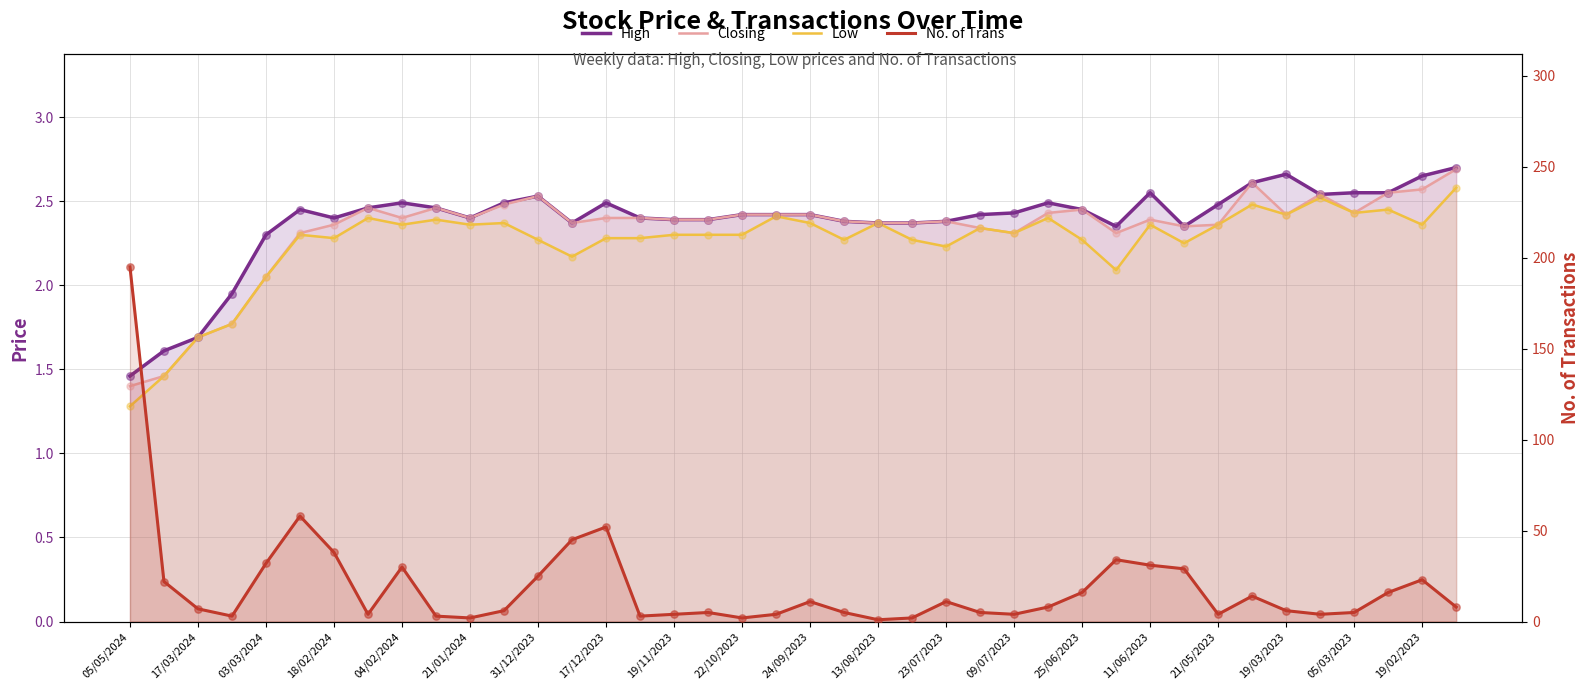

Is the value of Closing at 18/02/2024 greater than the value of Low at 34?

No